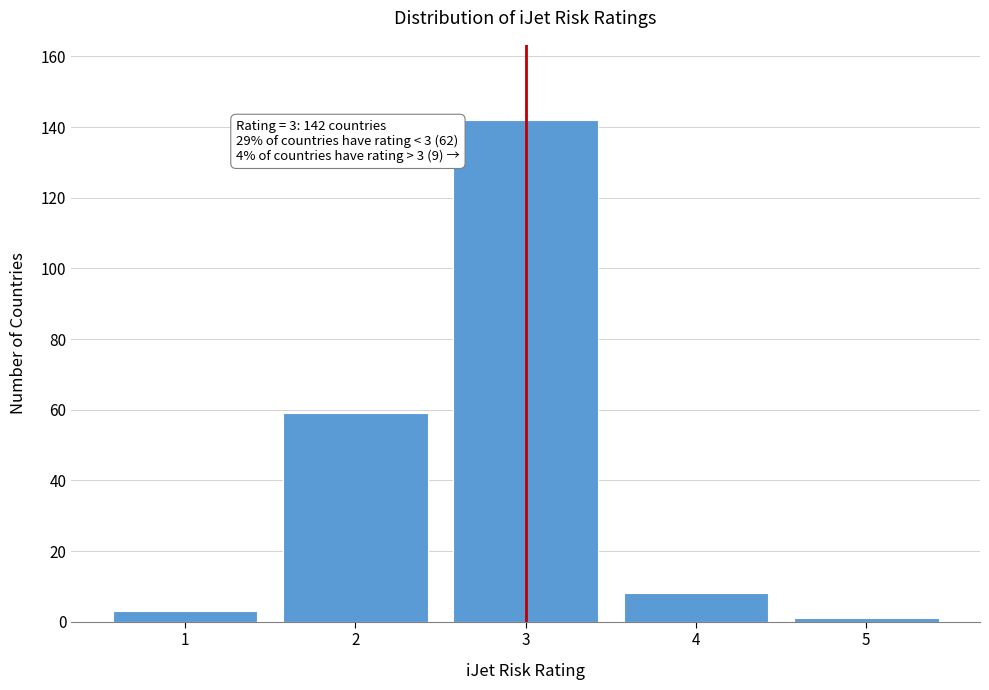

Reading left to right, list all the values displayed in this chart.

1=3	2=59	3=142	4=8	5=1